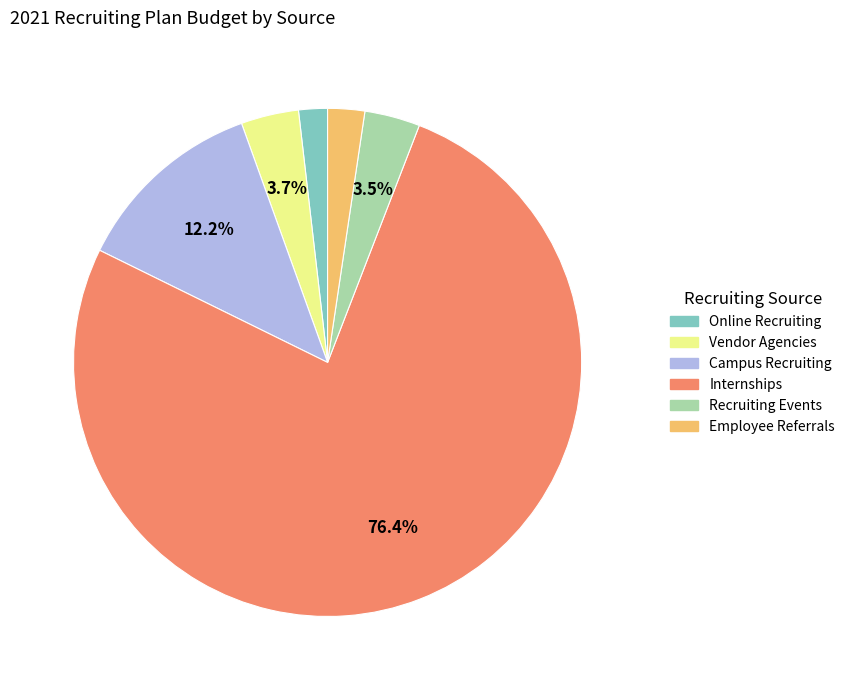

How many slices are in this pie chart?

6